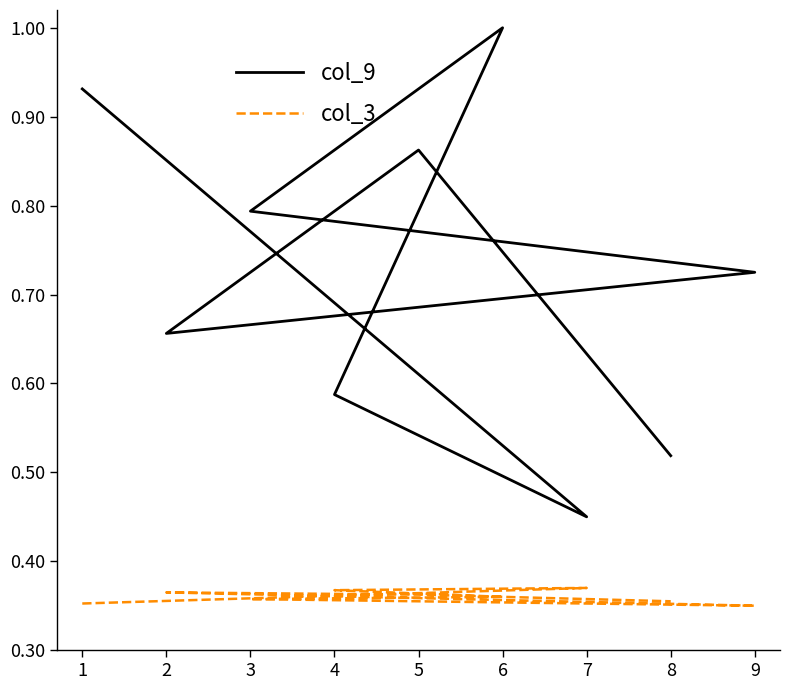

Reading left to right, what are all the values shown in this chart?

col_9: 0.9	0.5	0.6	1.0	0.8	0.7	0.7	0.9	0.5
col_3: 0.4	0.4	0.4	0.4	0.4	0.3	0.4	0.4	0.4